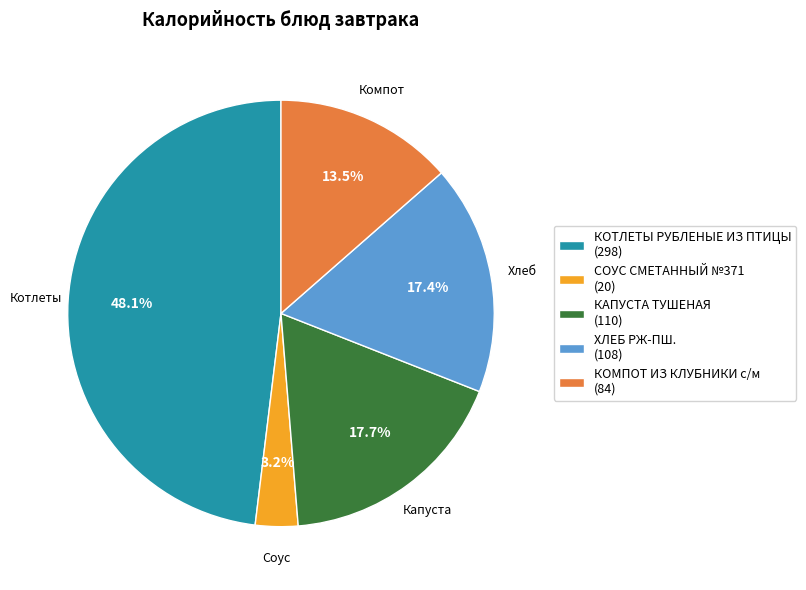

How many slices are in this pie chart?

5